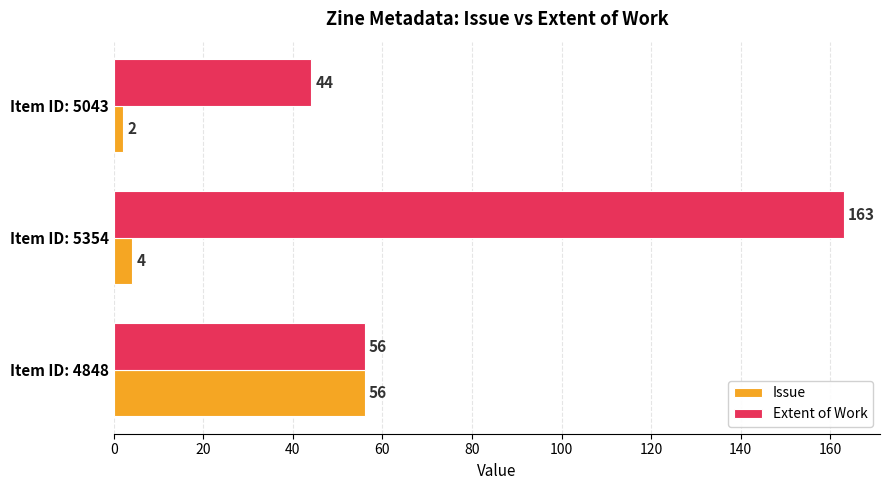

Rank the series by their maximum value, from lowest to highest.

Issue, Extent of Work